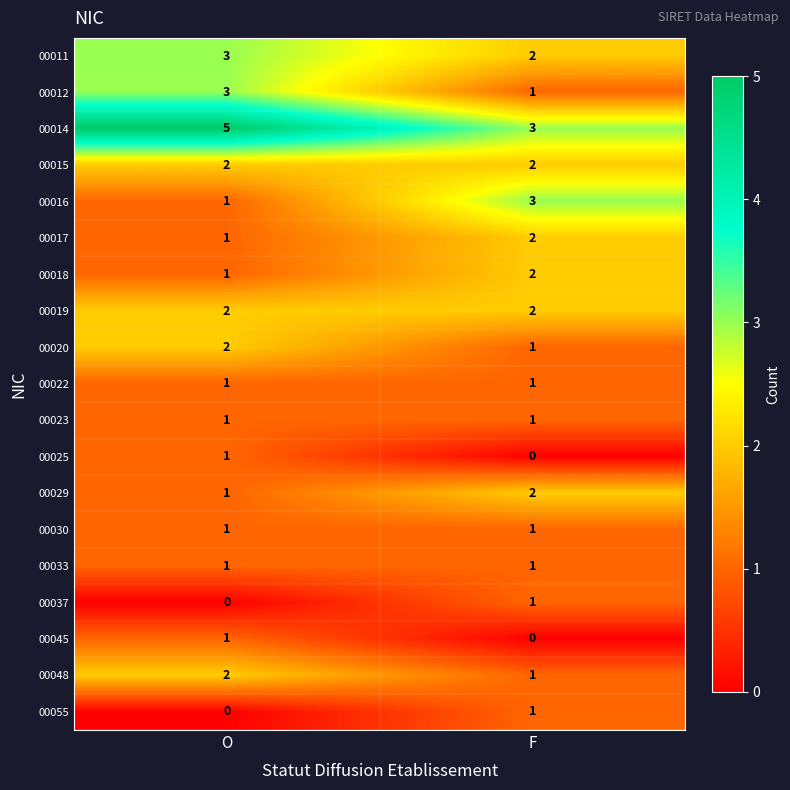

Which category has the highest value across all series?

O